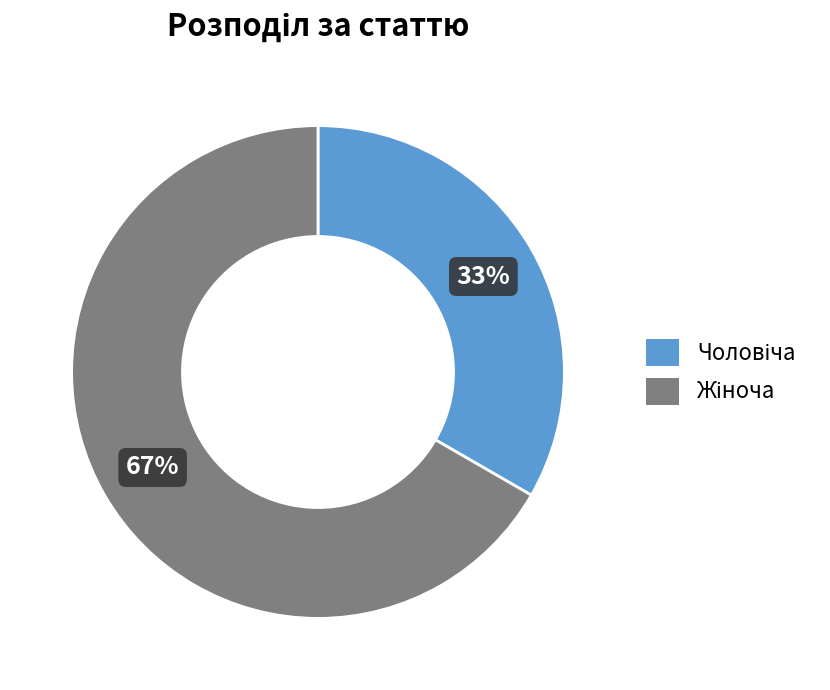

Does any single category account for the majority?

Yes